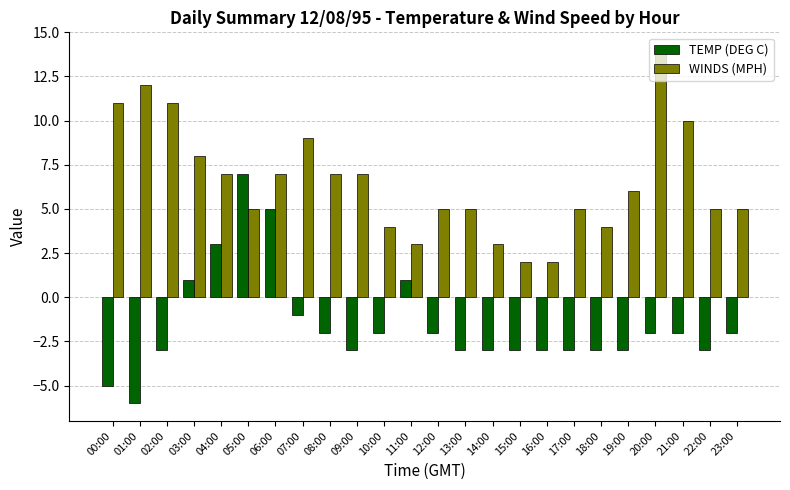

What is the average value of the WINDS (MPH) series?

7